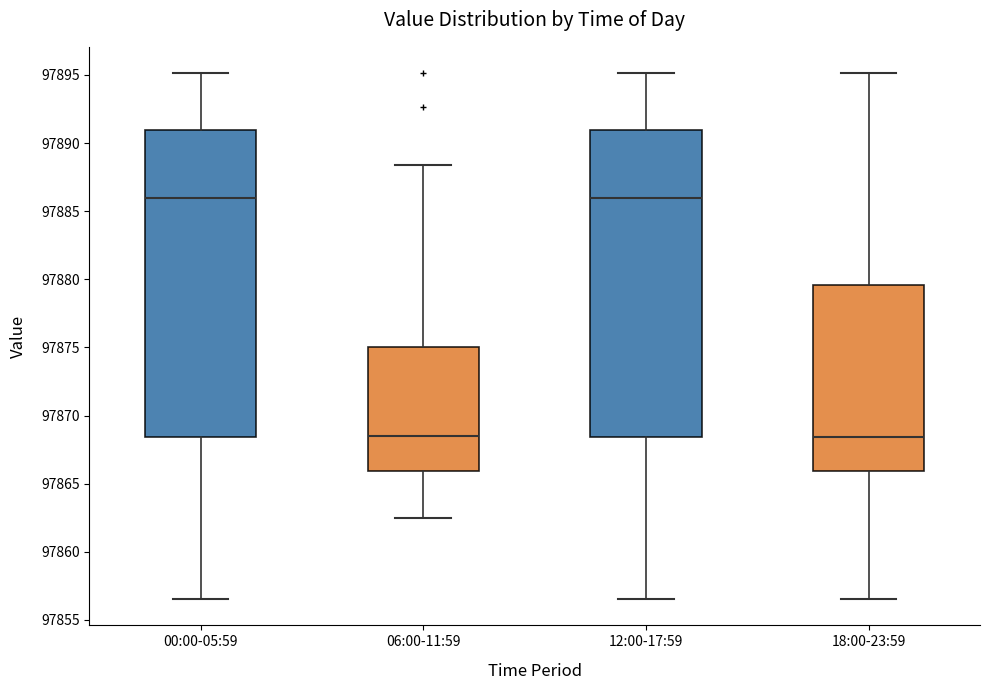

Where does the median line of the box for 06:00-11:59 sit on the y-axis? The values are not printed on the chart, so give them approximately, as read against the axis.

97868.5